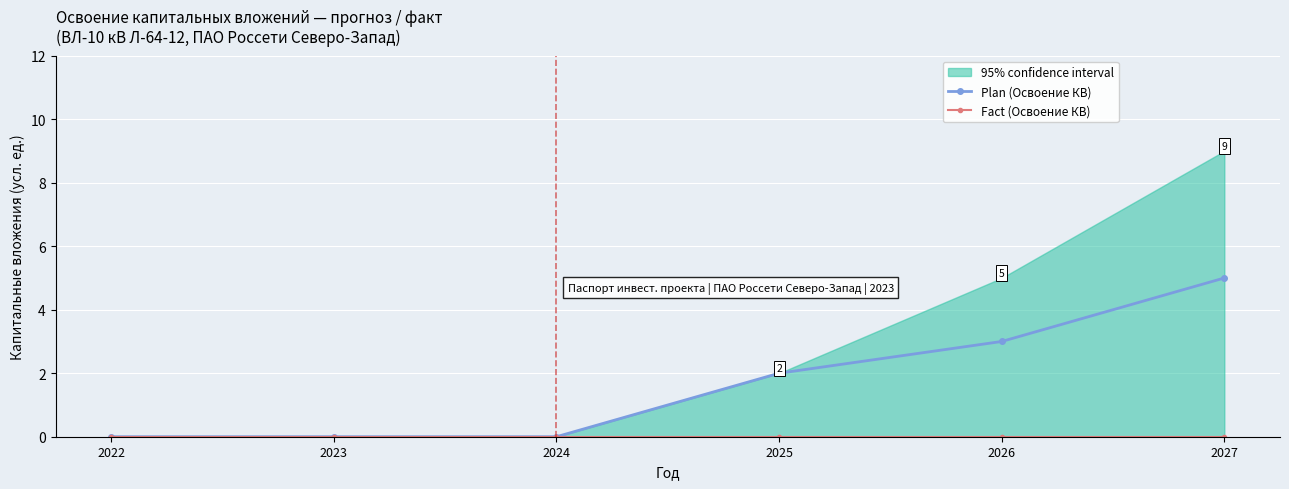

True or false: Plan (Освоение КВ) and Fact (Освоение КВ) intersect in this chart.

False